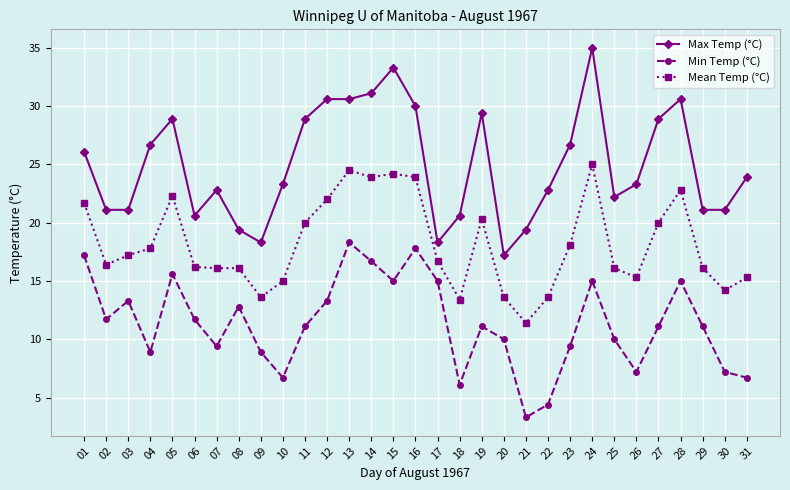

What is the minimum value shown in the chart?

3.3